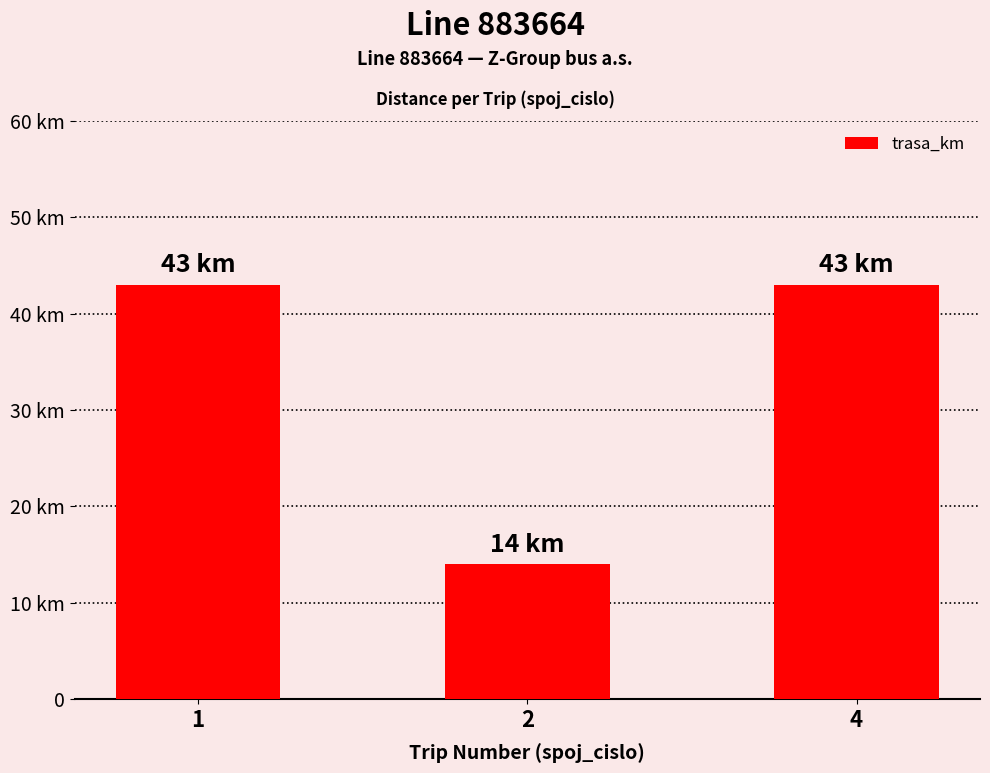

Does the chart contain any negative values?

No